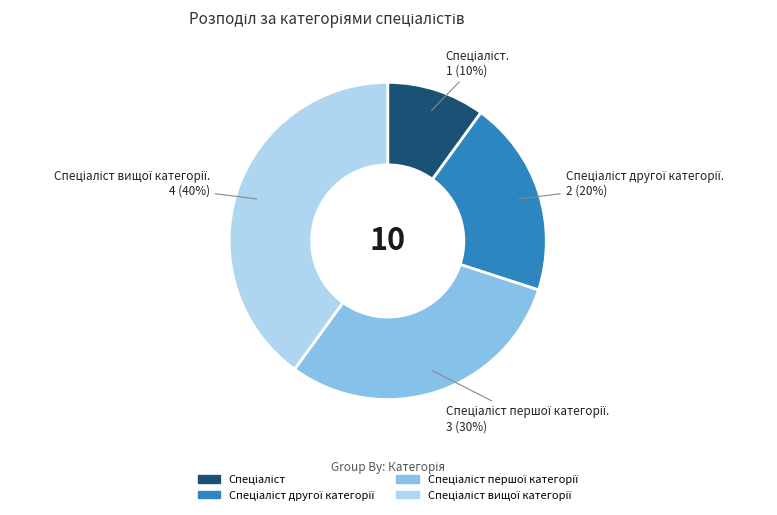

To the nearest percent, what is the average slice percentage?

25%